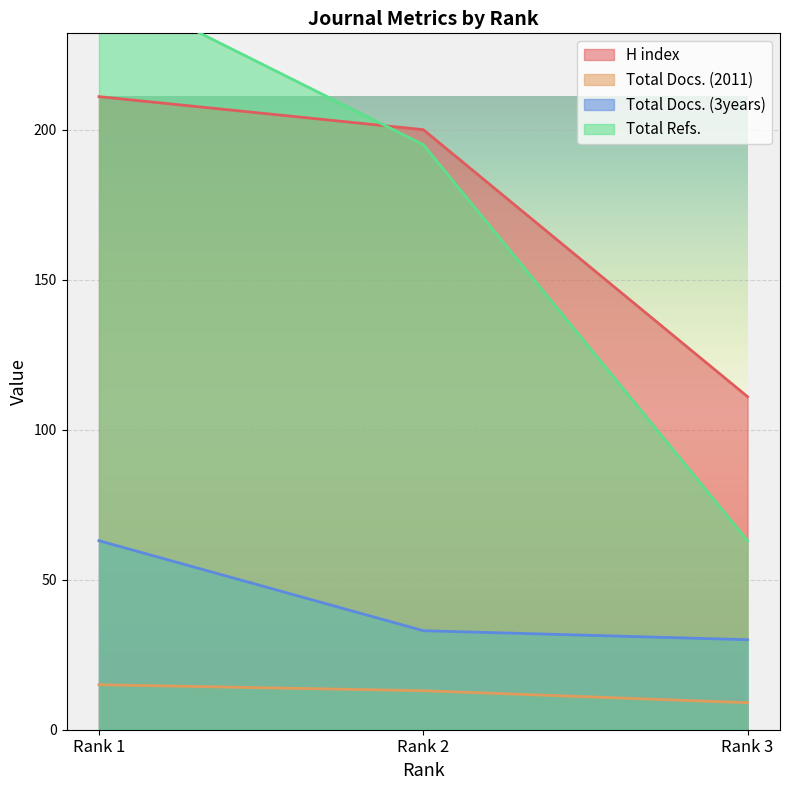

Count the H index values in the range 111 to 211.

3